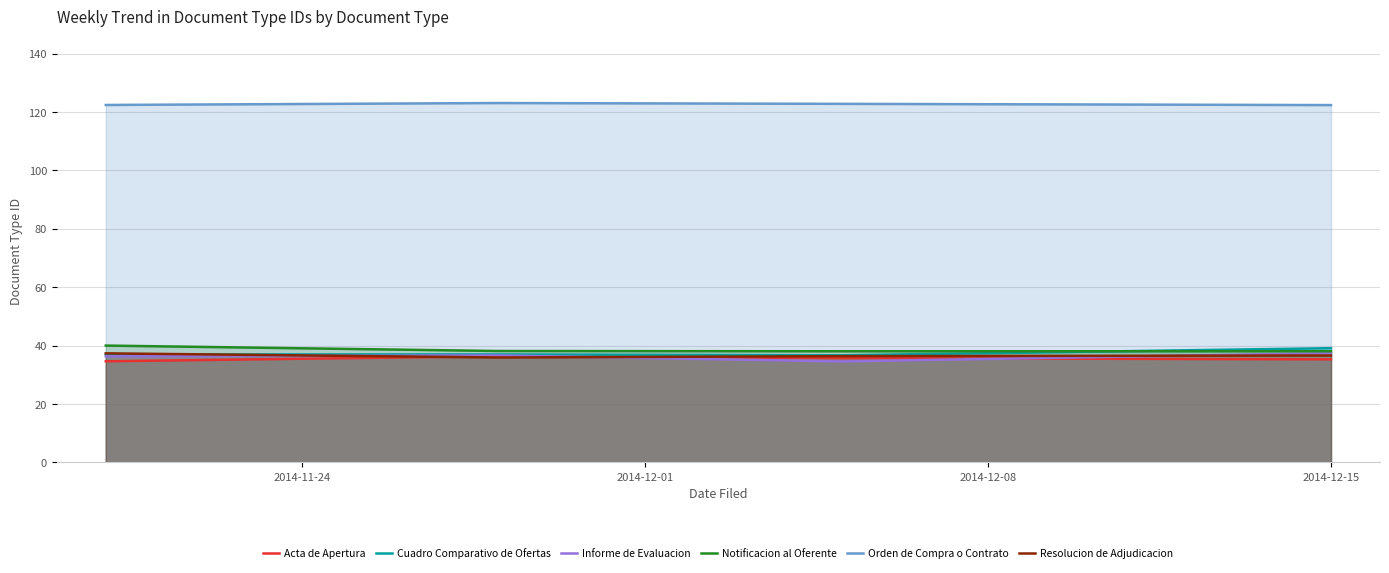

Which series has the largest total across all categories?

Orden de Compra o Contrato